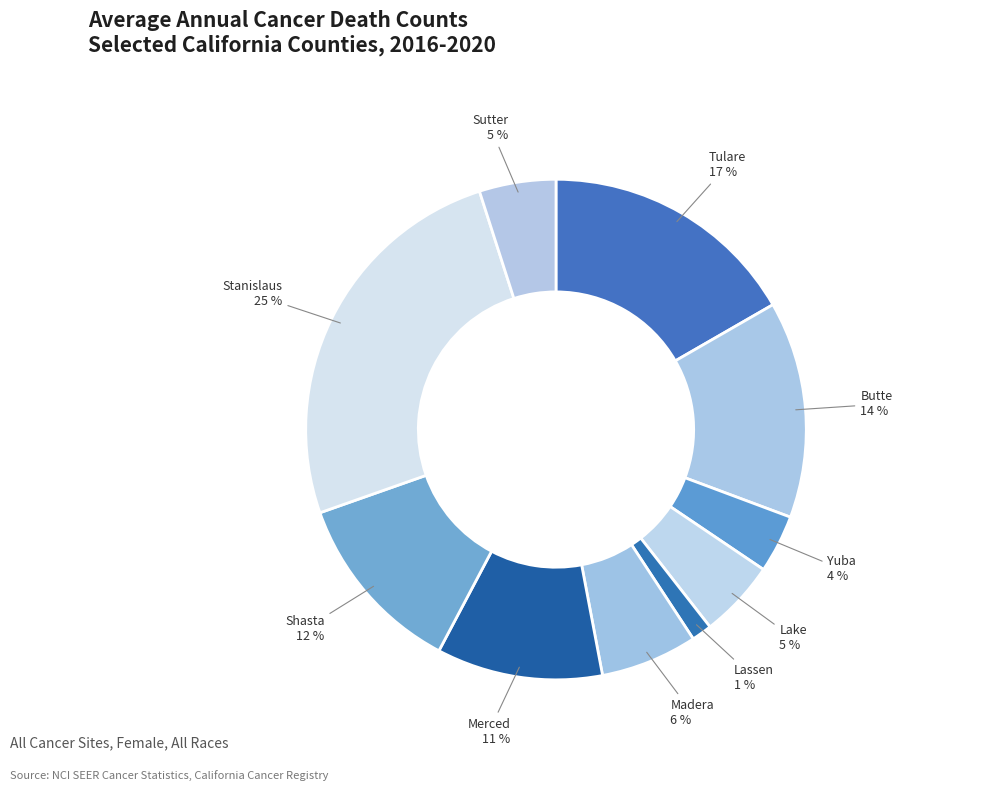

How many slices are in this pie chart?

10